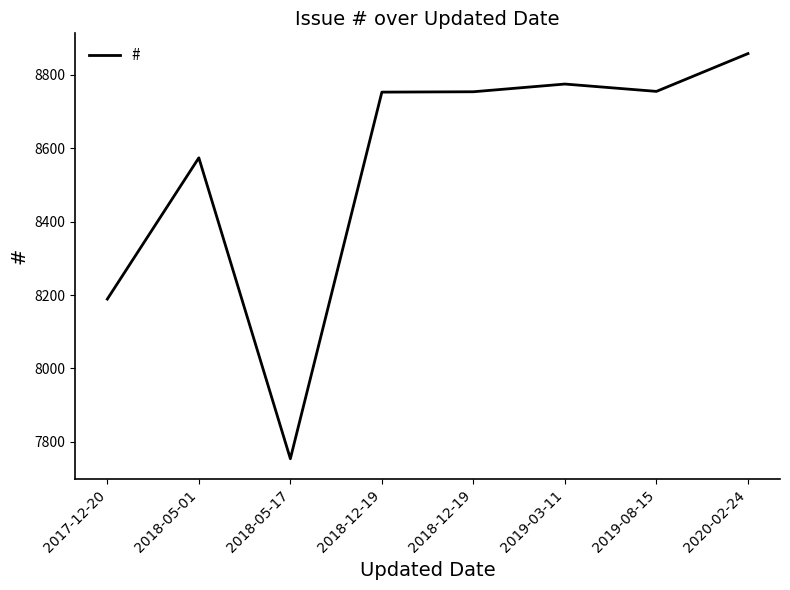

Reading left to right, list all the values displayed in this chart.

2017-12-20=8189	2018-05-01=8574	2018-05-17=7754	2018-12-19=8753	2018-12-19=8754	2019-03-11=8775	2019-08-15=8755	2020-02-24=8858